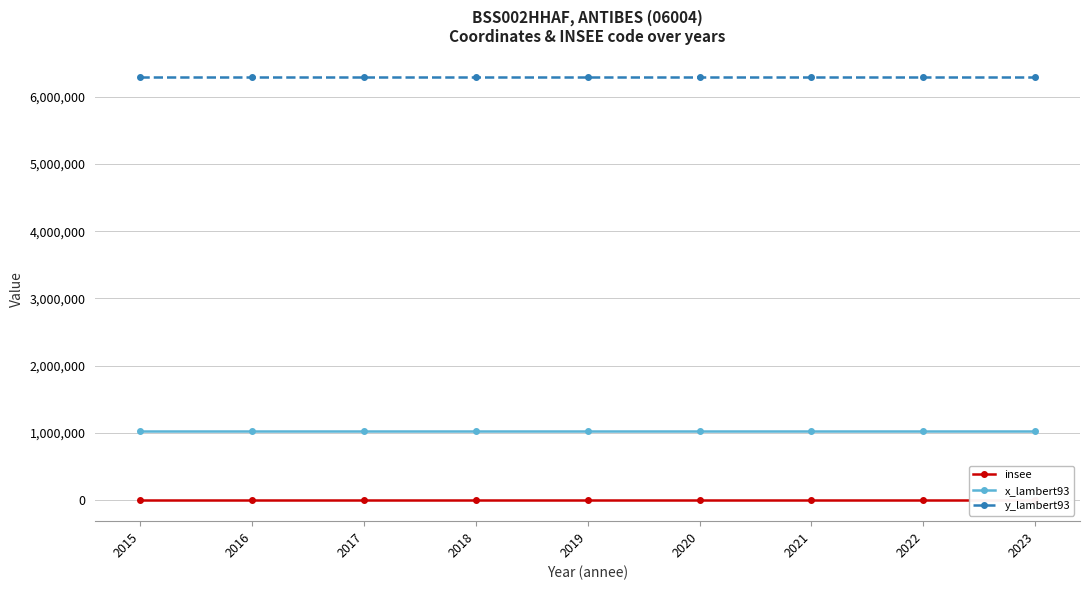

At which category is the sum across all series the highest?

2015